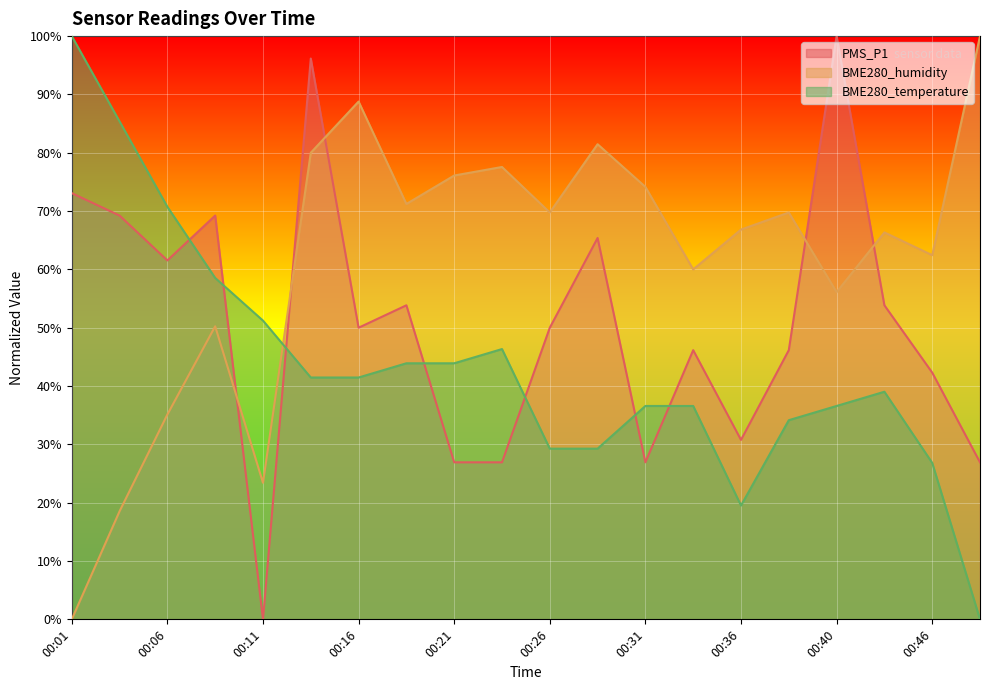

Between which two adjacent categories do PMS_P1 and BME280_temperature first intersect?

00:06 and 00:09